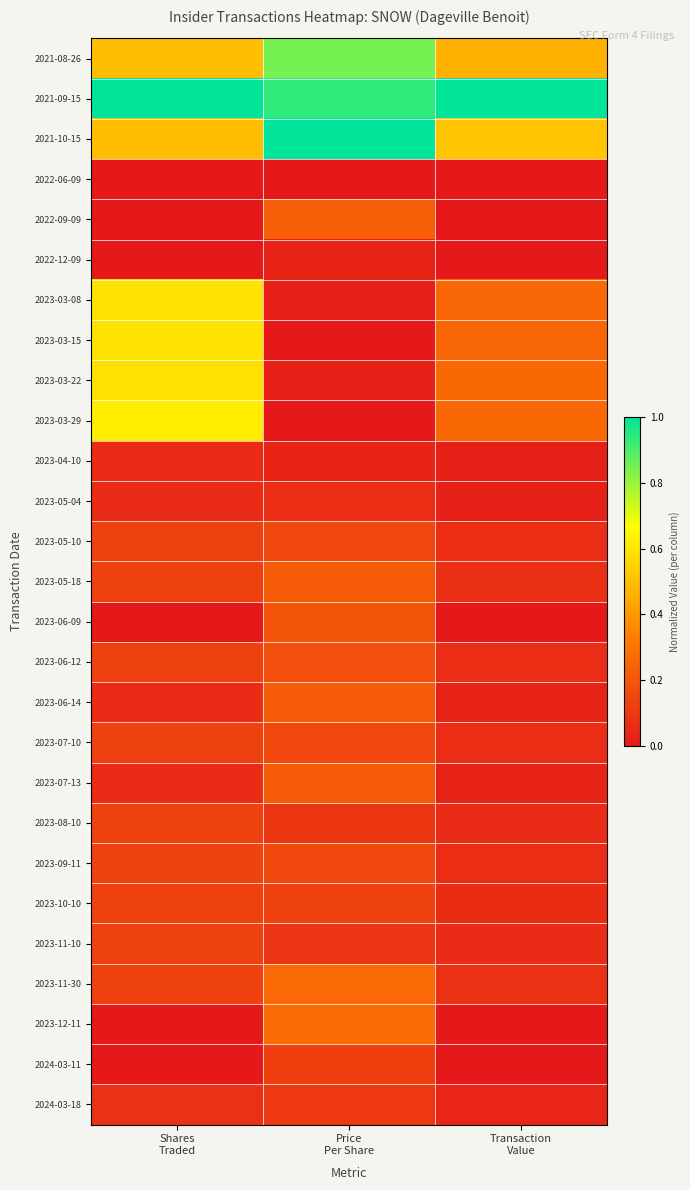

What is the difference between the highest and lowest values at Transaction
Value?

1.0